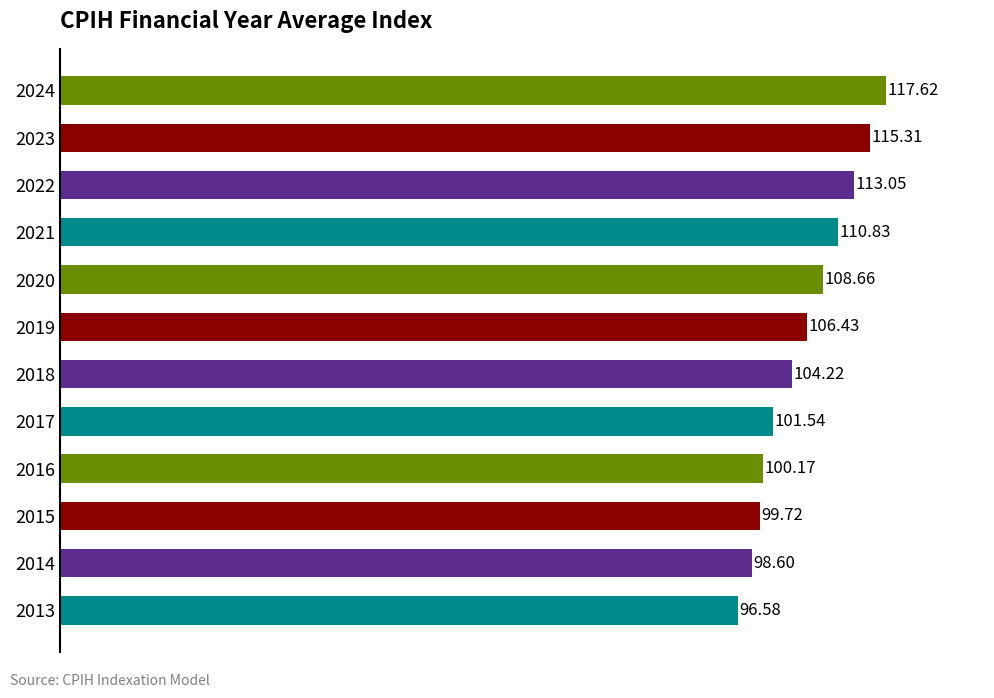

Approximately how many times larger is the value at 2018 compared to 2016?

1.0